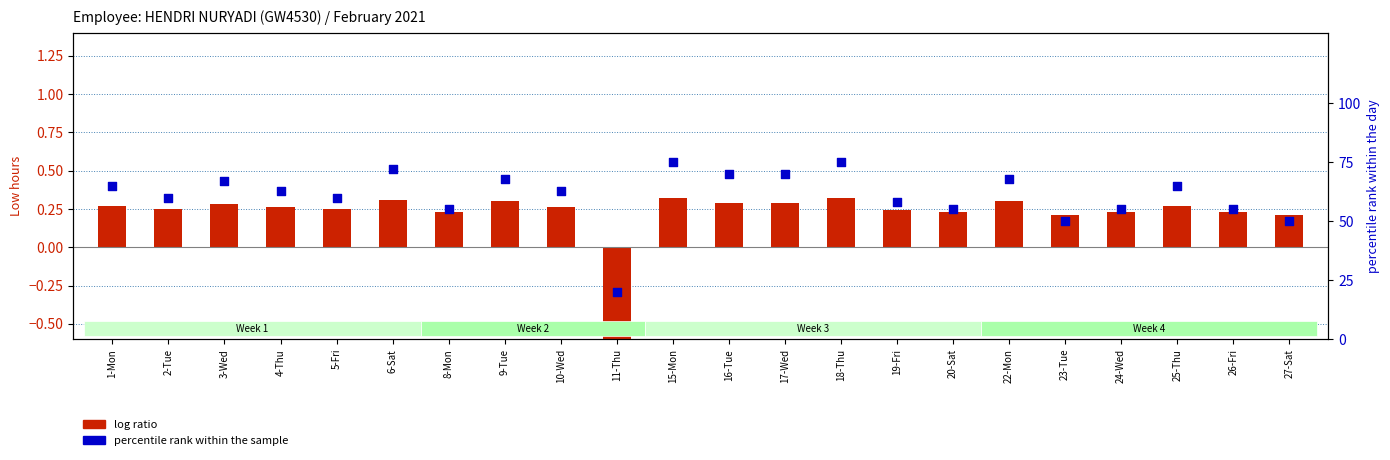

At which category is the sum across all series the highest?

15-Mon